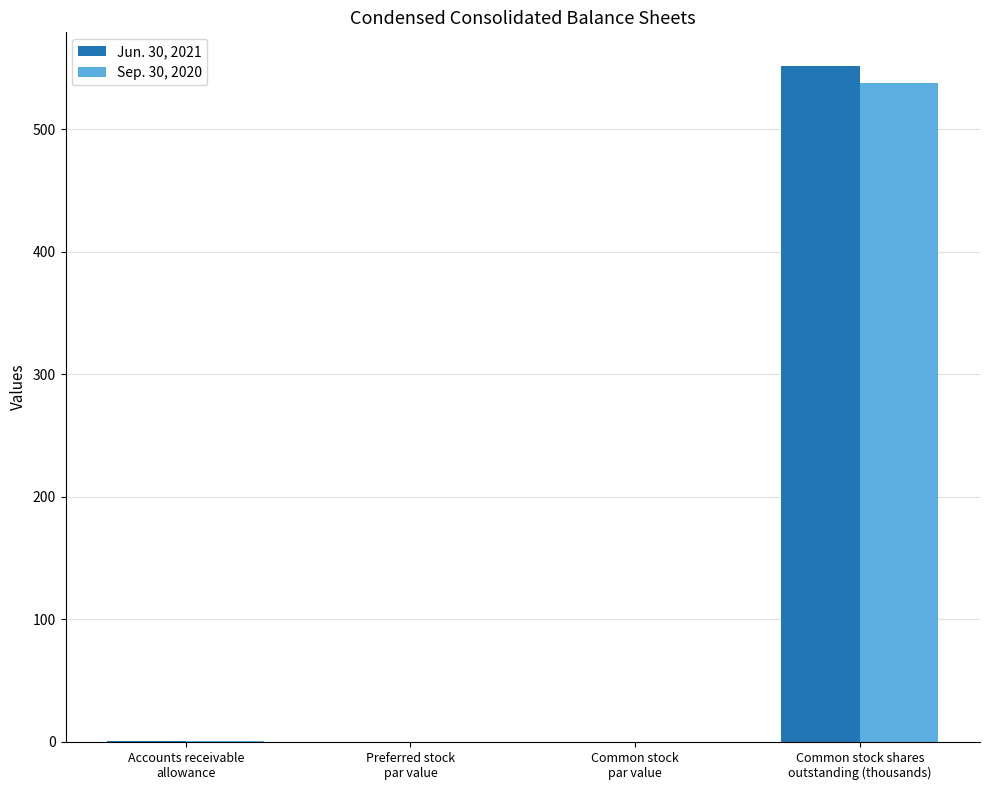

Does the chart contain stacked bars?

No